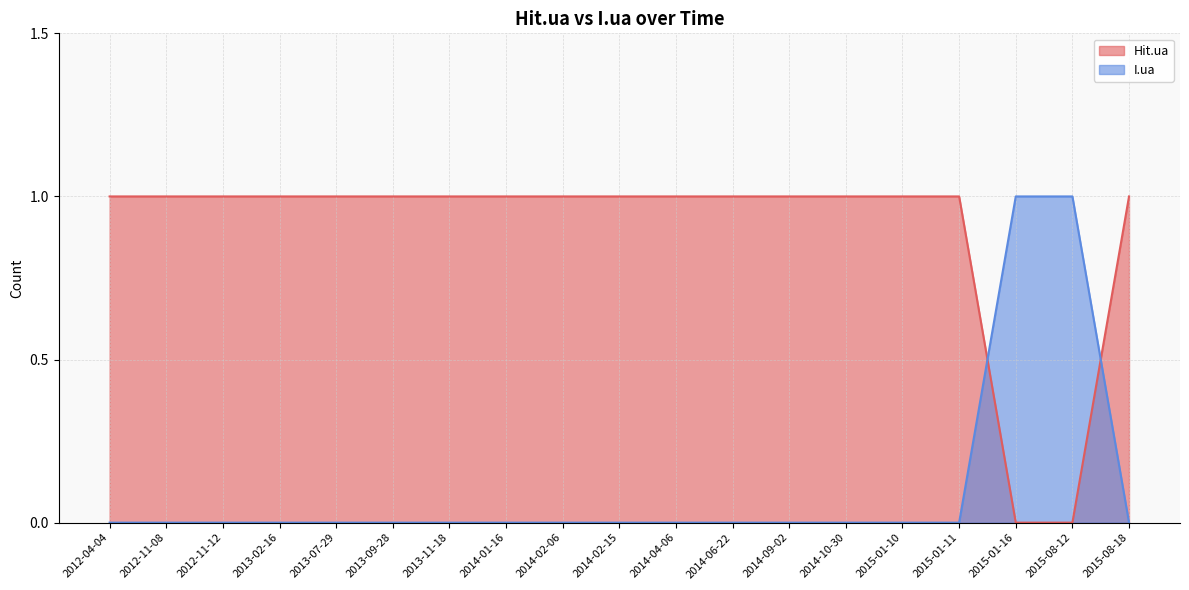

What is the total value across all series at 2015-01-10?

1